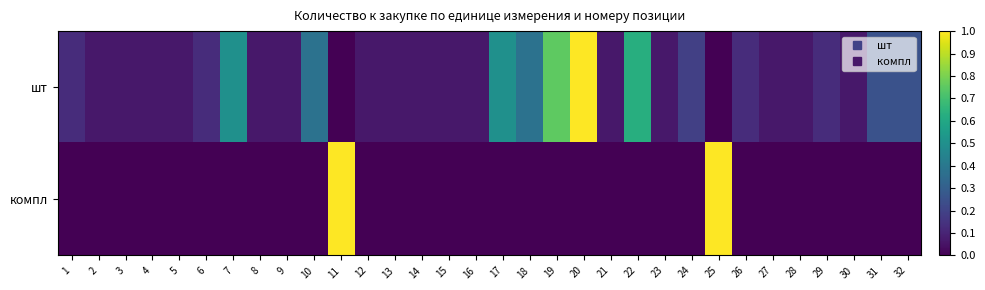

Between 16 and 19, which is larger?

19